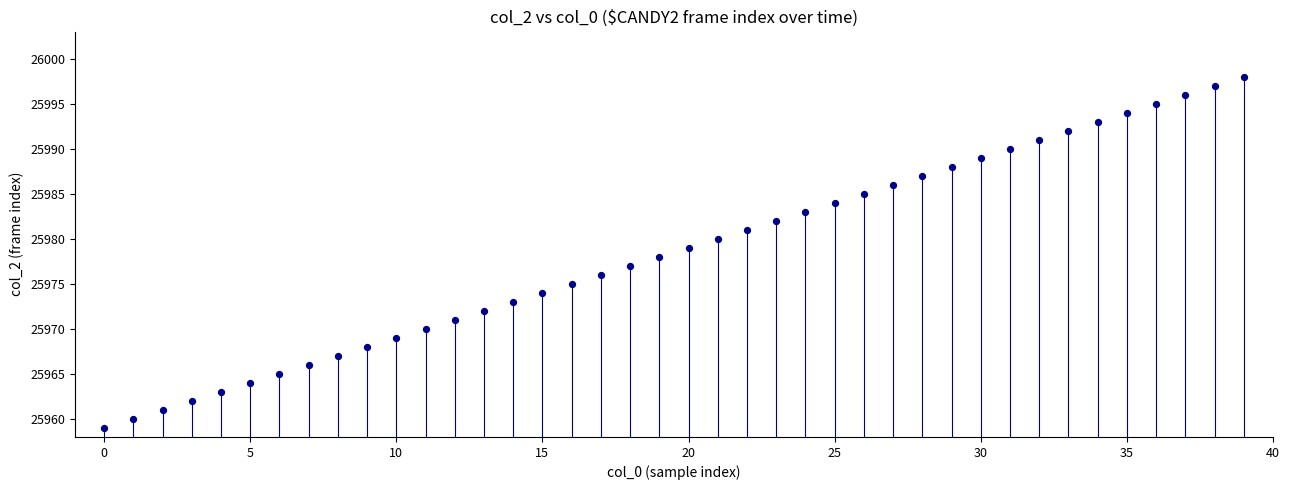

What is the range of Y values (max minus min)?

39